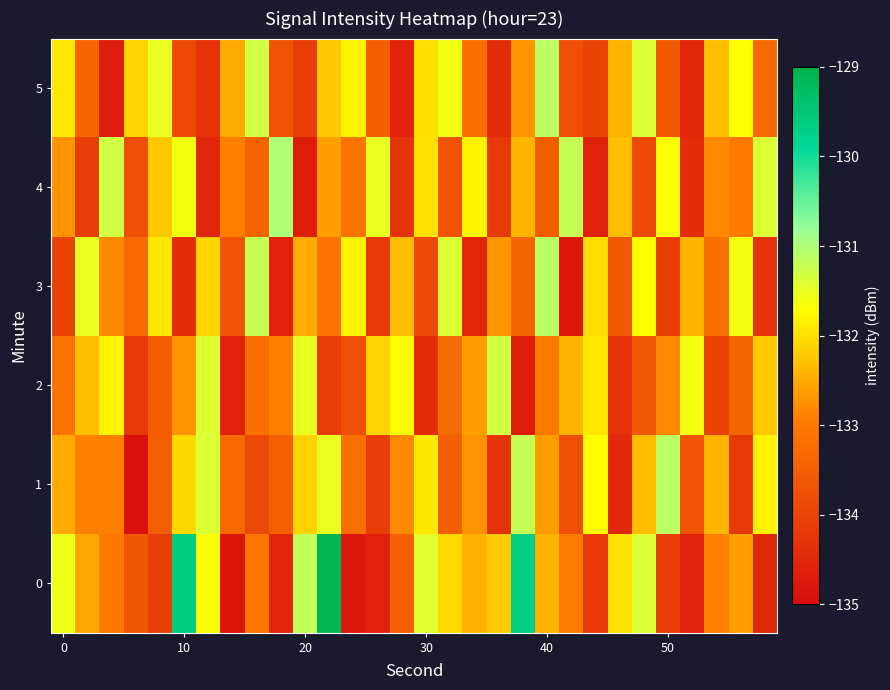

How many distinct data groups are displayed?

6